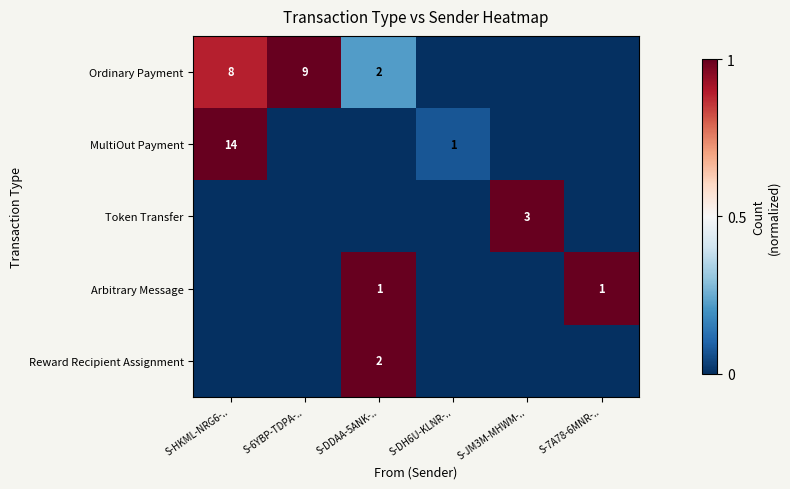

How many distinct data groups are displayed?

5